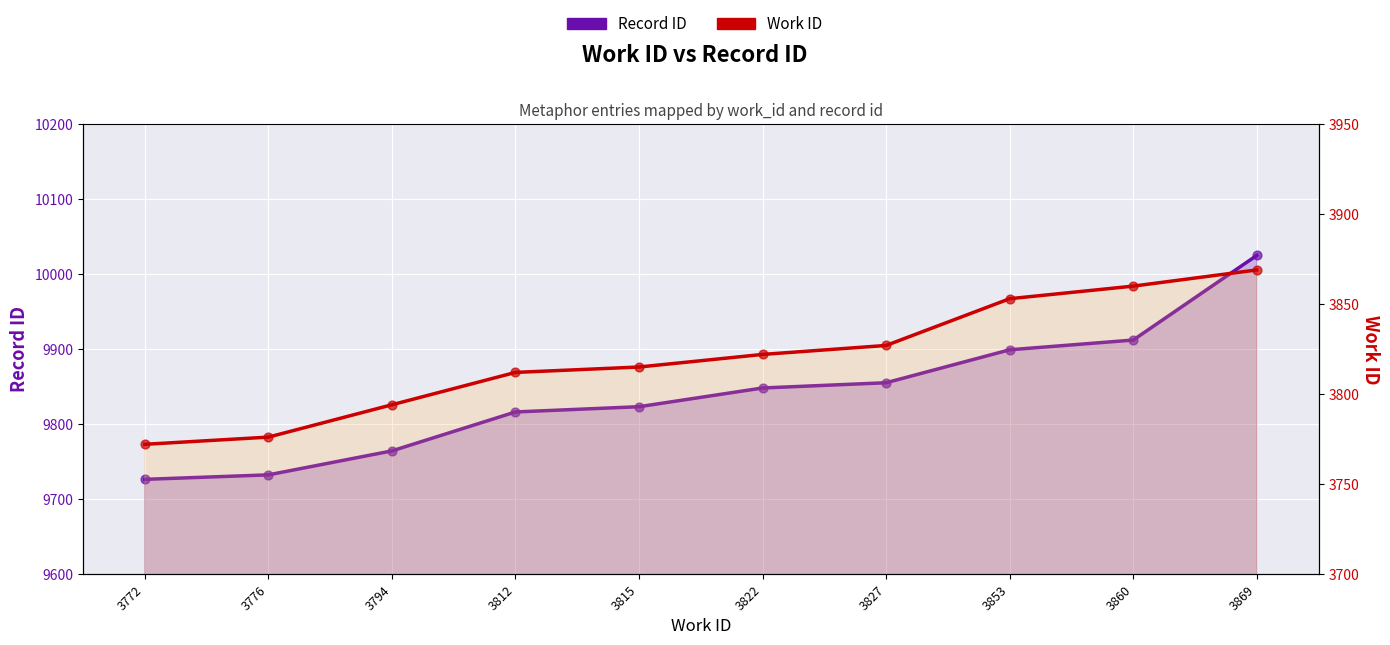

Which series contains the lowest Y value?

Work ID